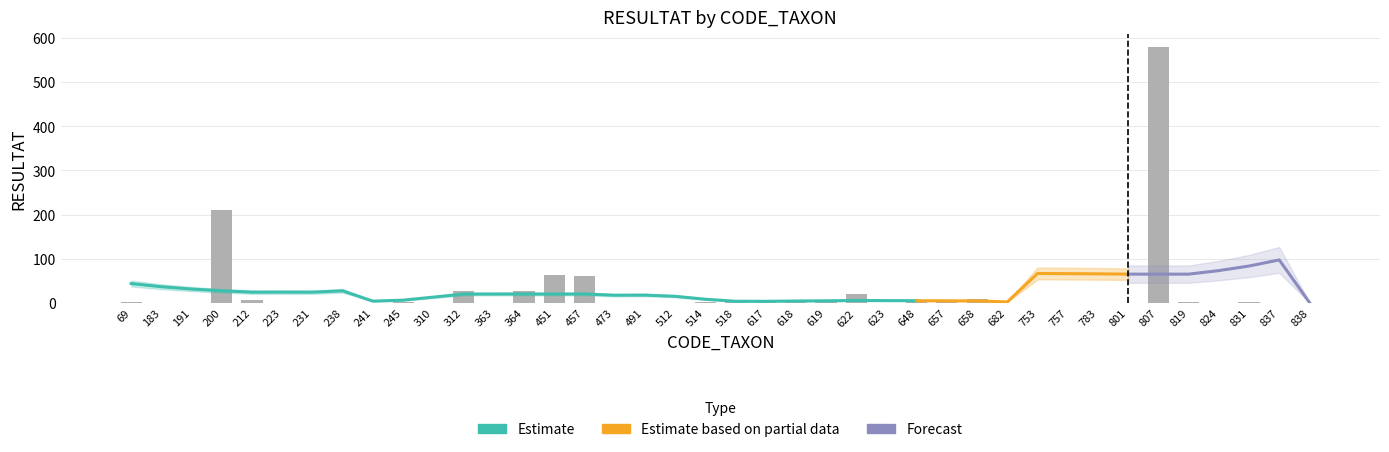

True or false: the data shows 39 at 312.

False